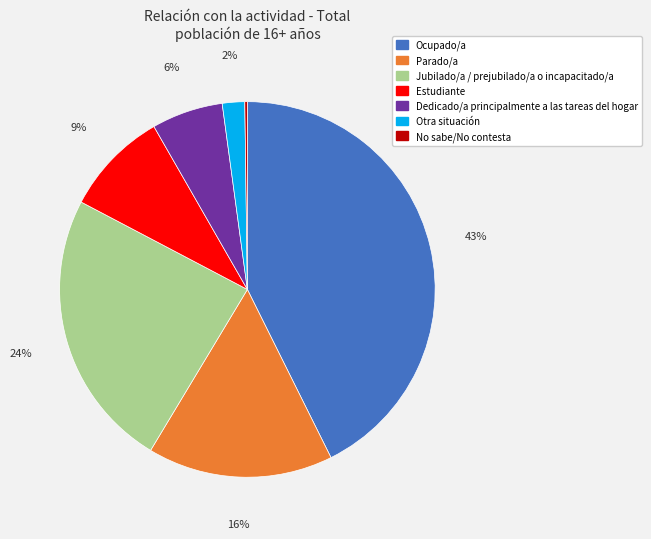

Which category has the biggest portion of the pie?

Ocupado/a